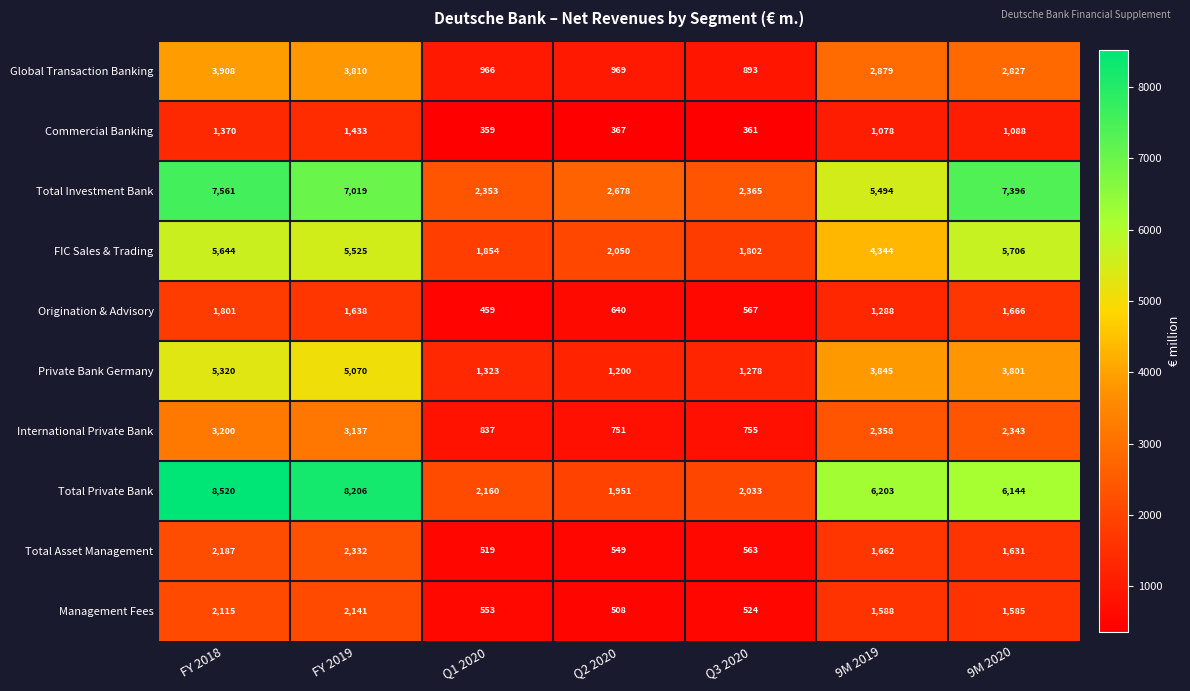

What is the difference between the highest and lowest values at 9M 2019?

5125